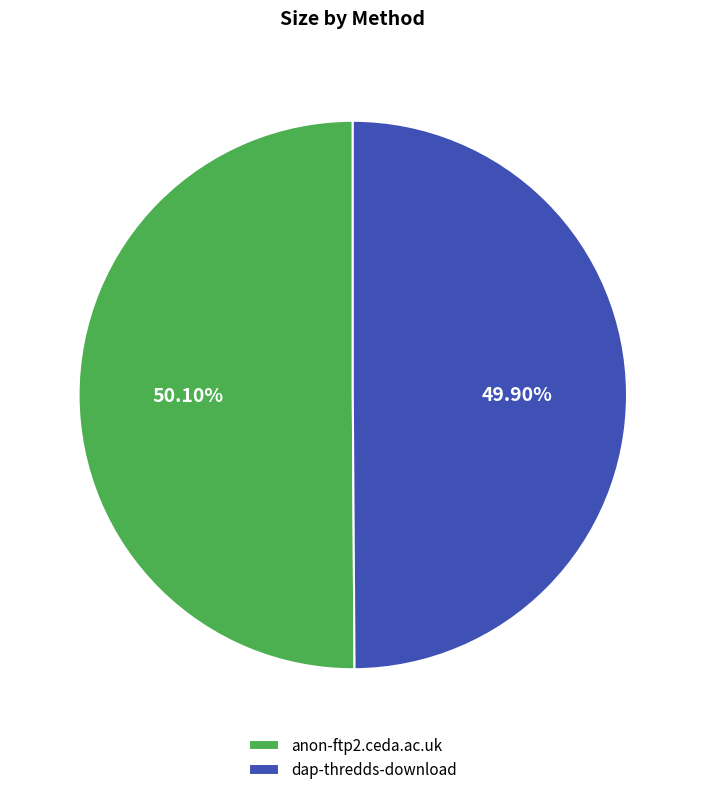

What portion of the pie excludes anon-ftp2.ceda.ac.uk?

49.9%